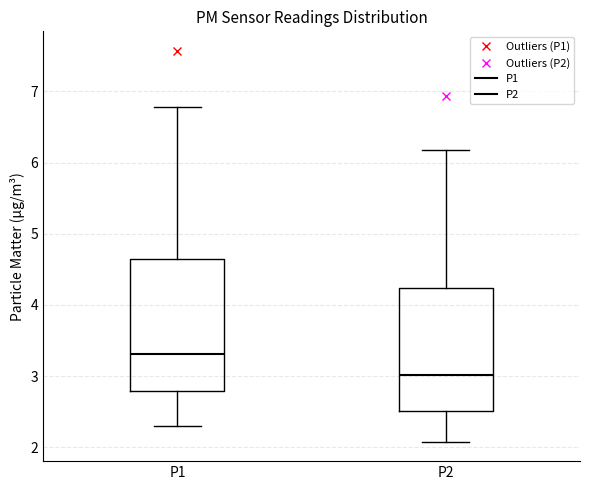

Reading left to right, read every box against the y-axis: the position of its median line, the range the box covers, and the ends of its whiskers. The values are not printed on the chart, so give them approximately, as read against the axis.

P1: median 3.3, box 2.8 to 4.6, whiskers 2.3 to 6.8
P2: median 3.0, box 2.5 to 4.2, whiskers 2.1 to 6.2